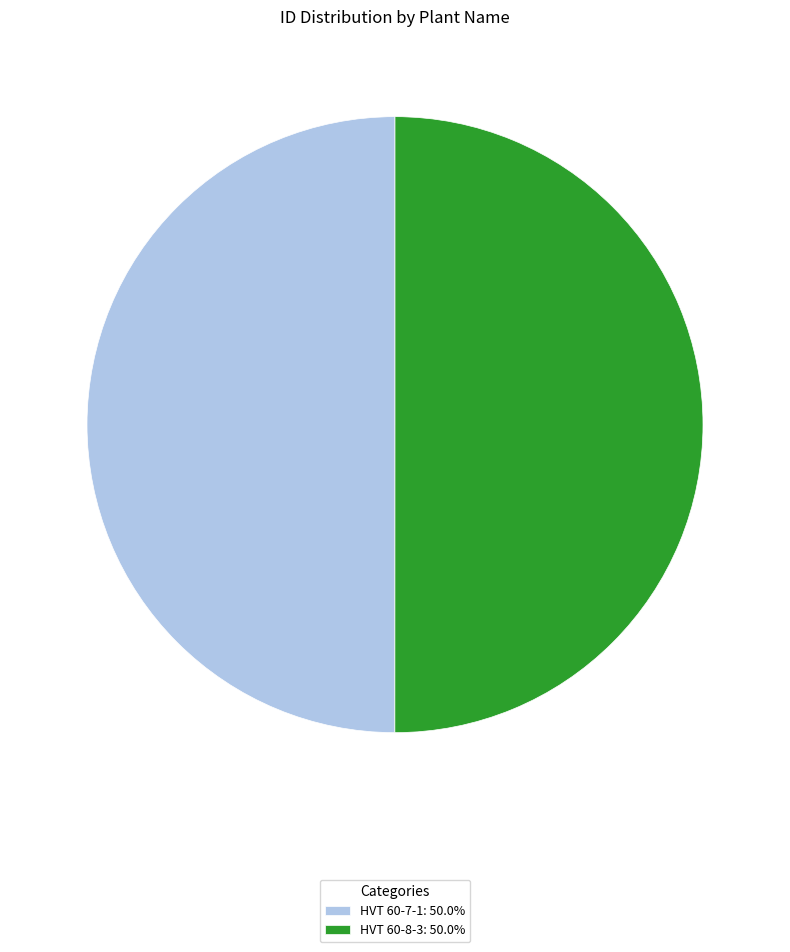

What is the ratio of the value at HVT 60-8-3: 50.0% to the value at HVT 60-7-1: 50.0%?

1.0